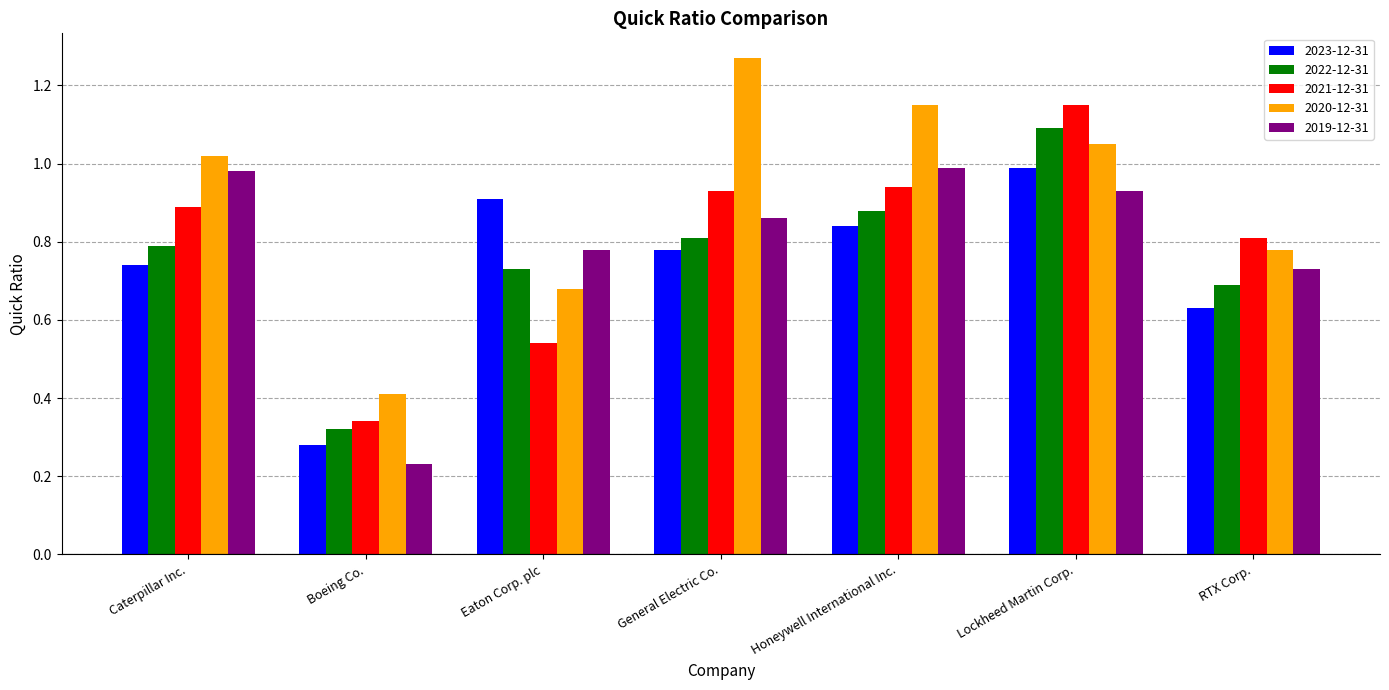

Rank the series at General Electric Co. from lowest to highest value.

2023-12-31, 2022-12-31, 2019-12-31, 2021-12-31, 2020-12-31